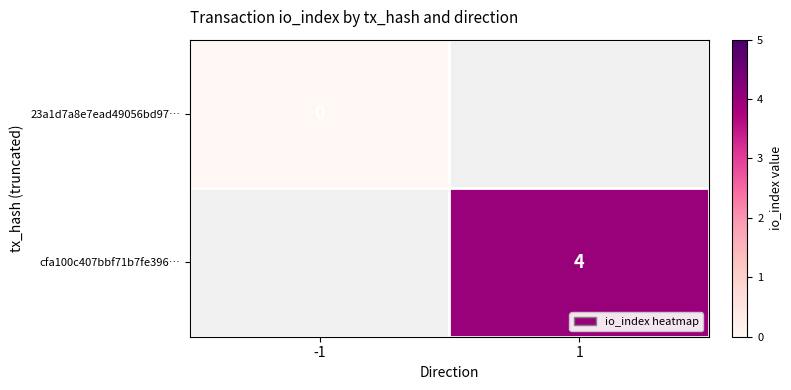

The value of cfa100c407bbf71b7fe396… at 1 is 4. True or false?

True